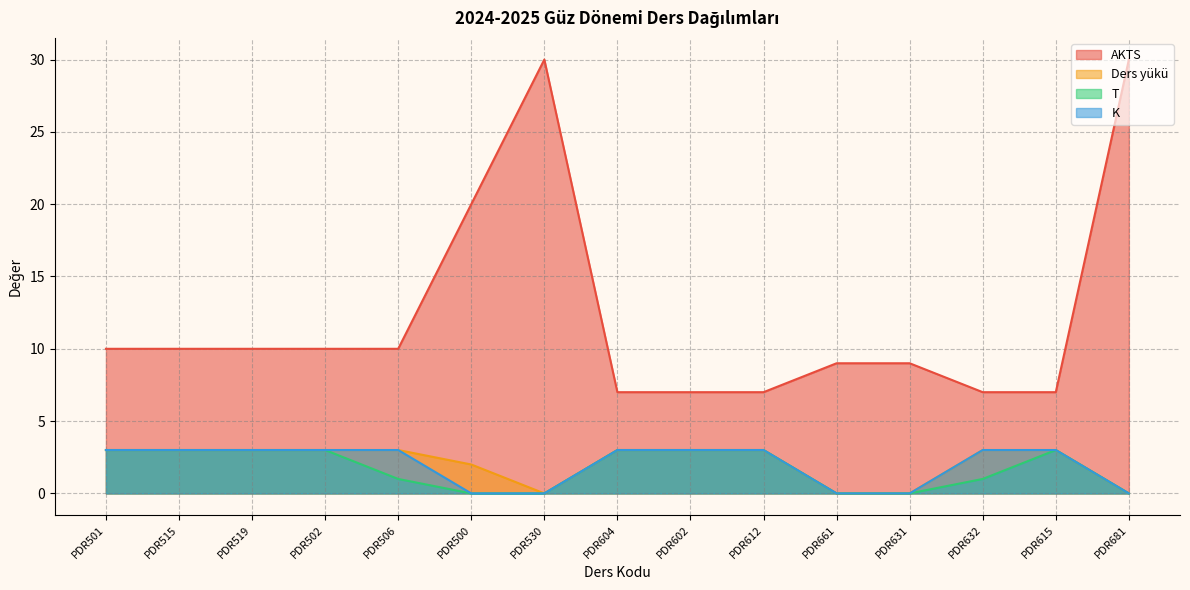

True or false: T and K intersect in this chart.

False